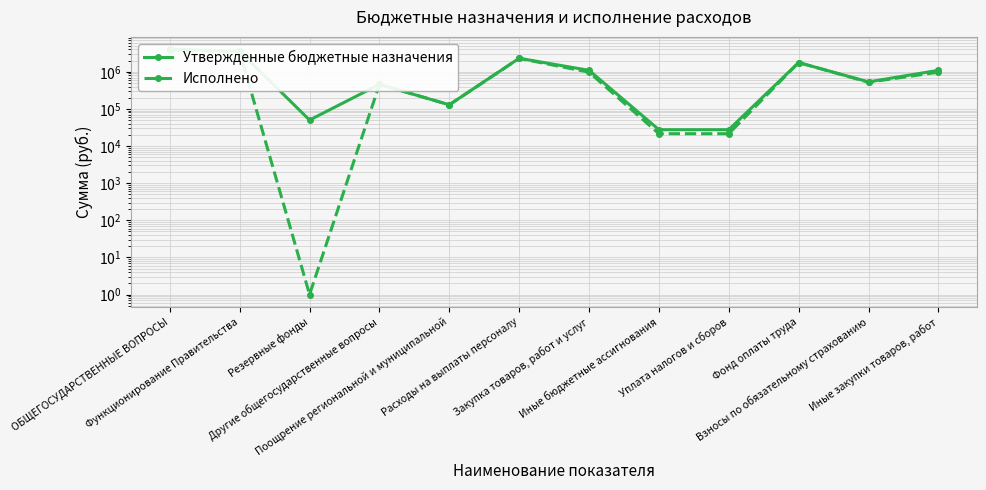

What is the sum of all Утвержденные бюджетные назначения values?

15100582.2